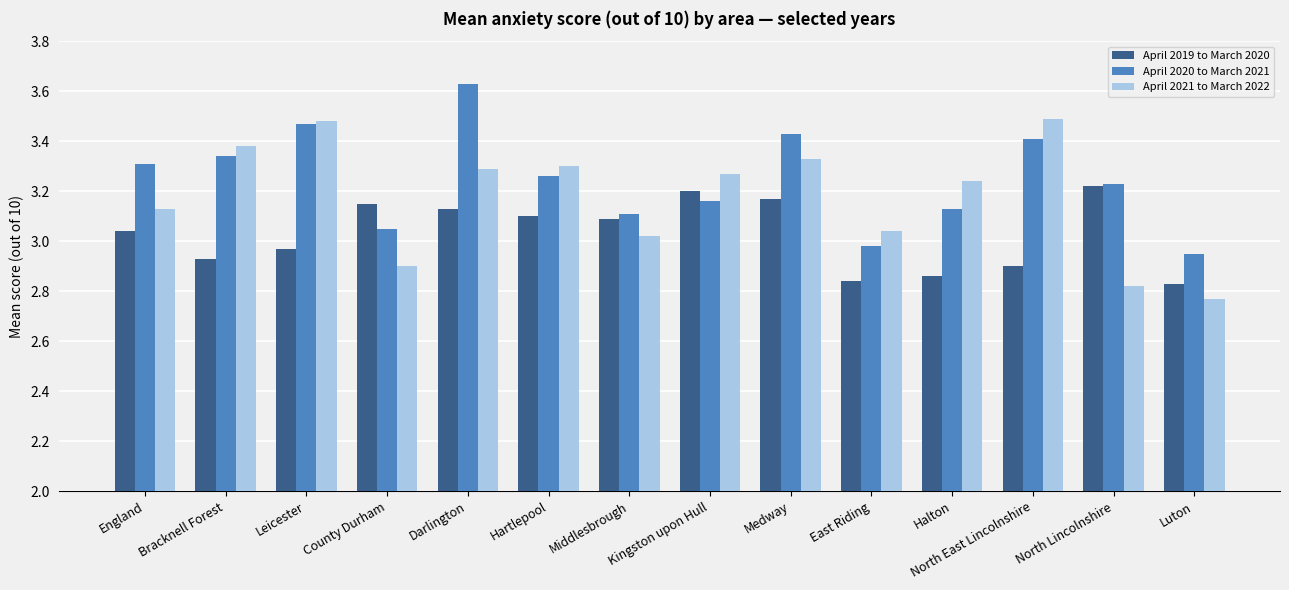

What is the total value across all series at Leicester?

9.9